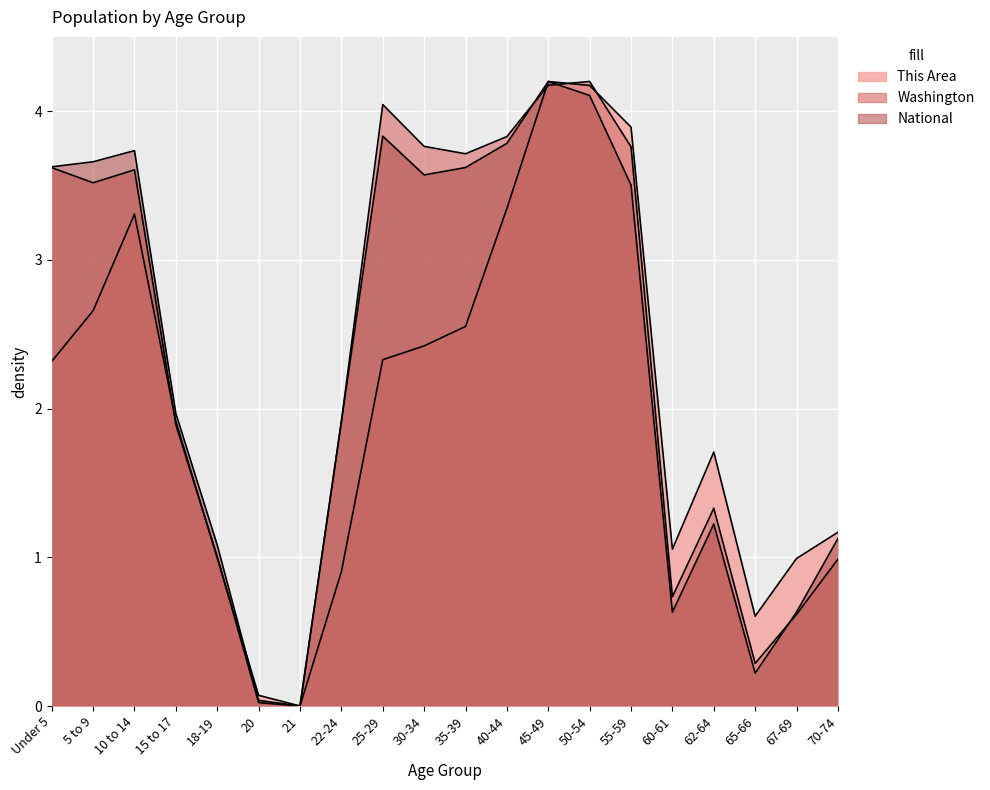

How many times do National and This Area cross each other?

1